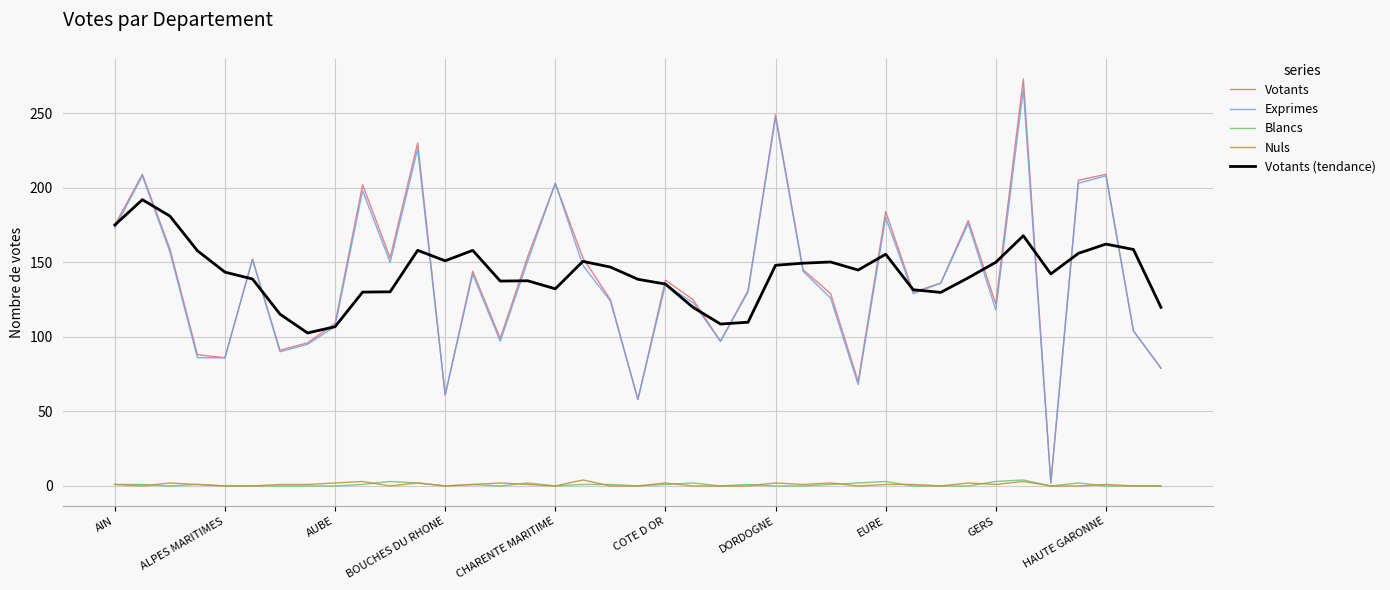

What is the difference between the maximum and minimum values in the Votants (tendance) series?

89.4